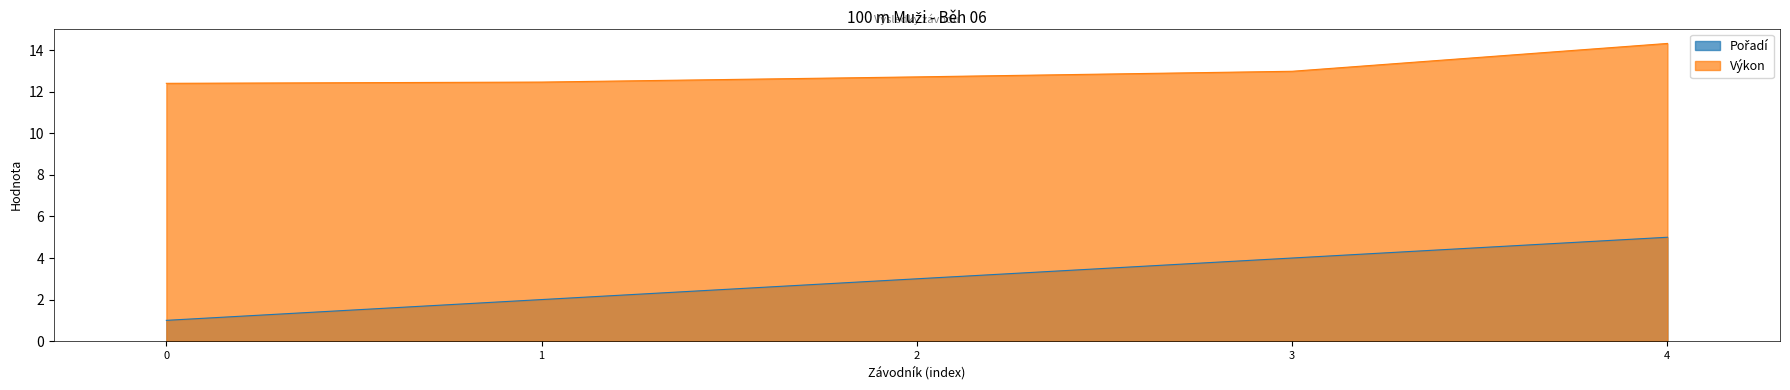

True or false: Výkon and Pořadí intersect in this chart.

False